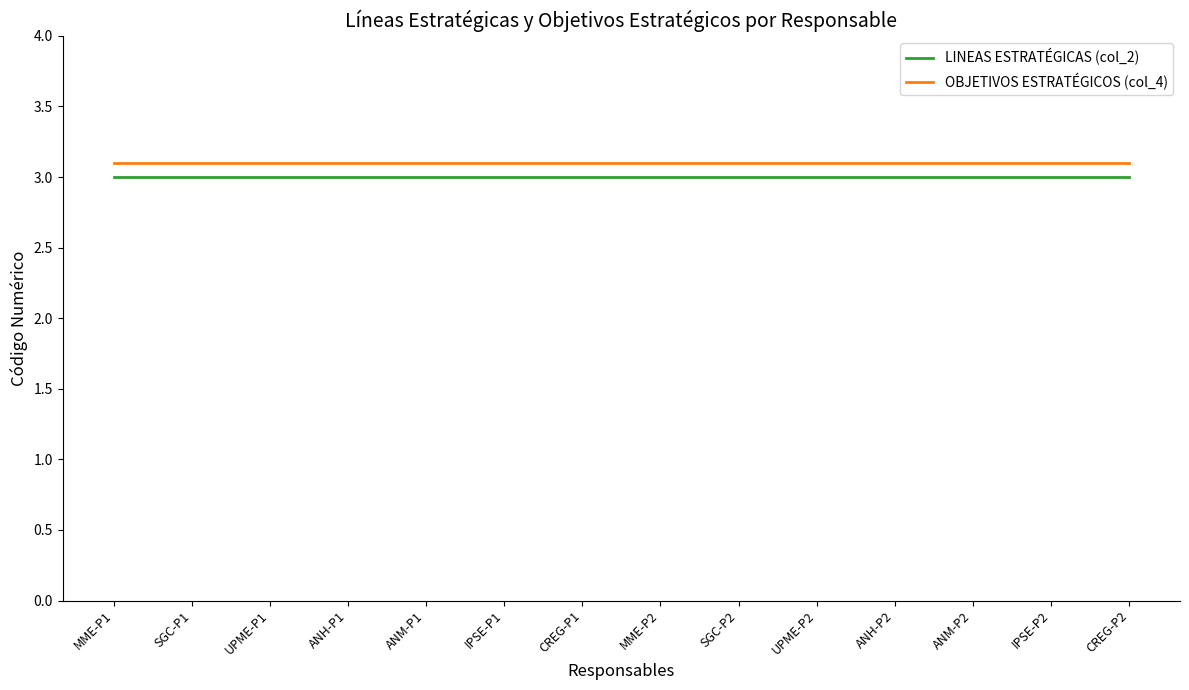

True or false: OBJETIVOS ESTRATÉGICOS (col_4) has a value of 3.1 at ANH-P1.

True